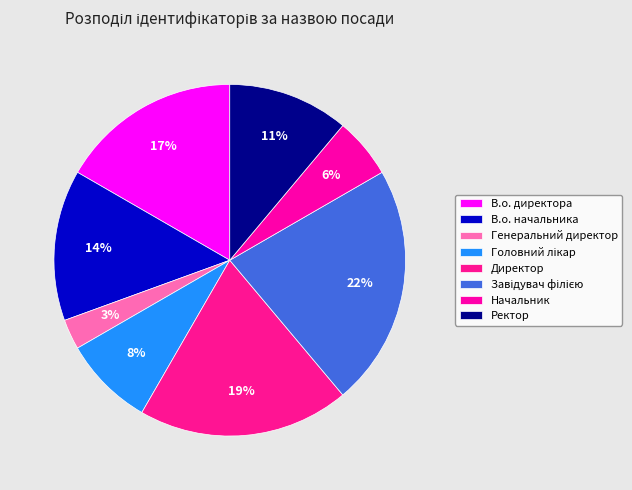

Approximately how many times larger is the value at Завідувач філією compared to Ректор?

2.0